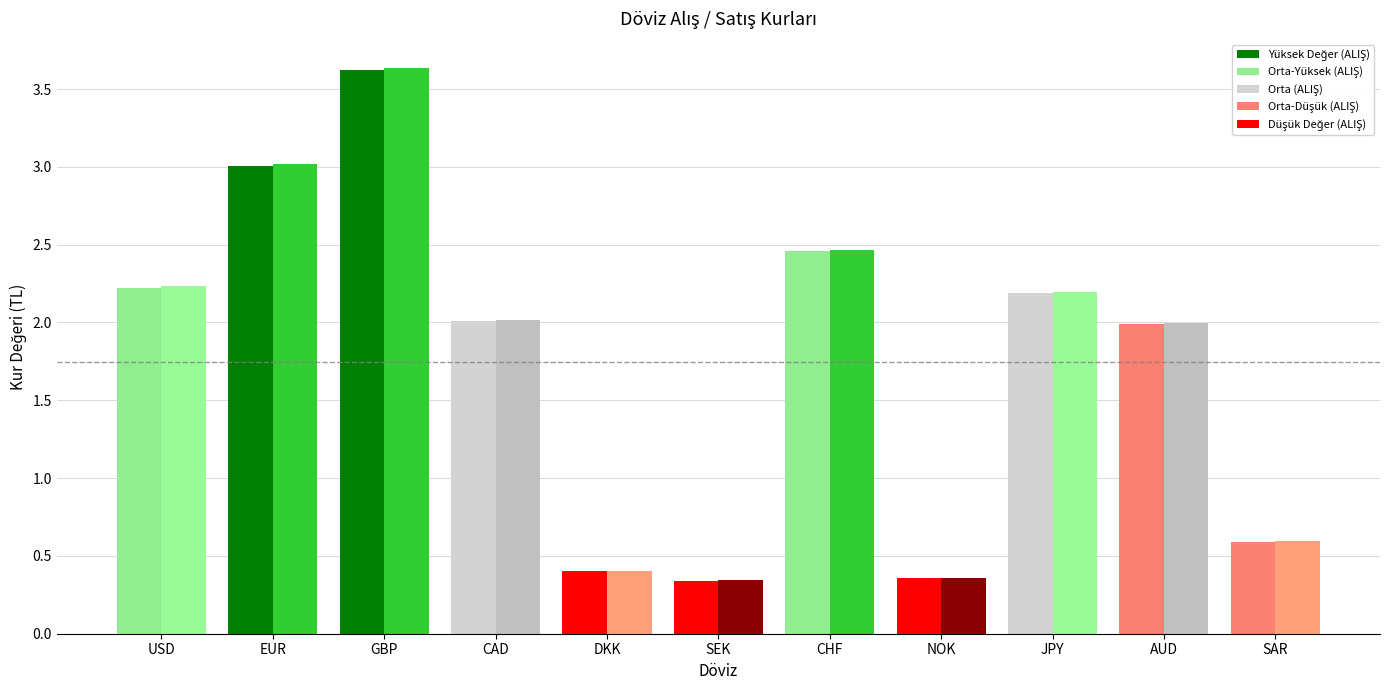

Is it true that SATIŞ equals 3.0 at EUR?

True